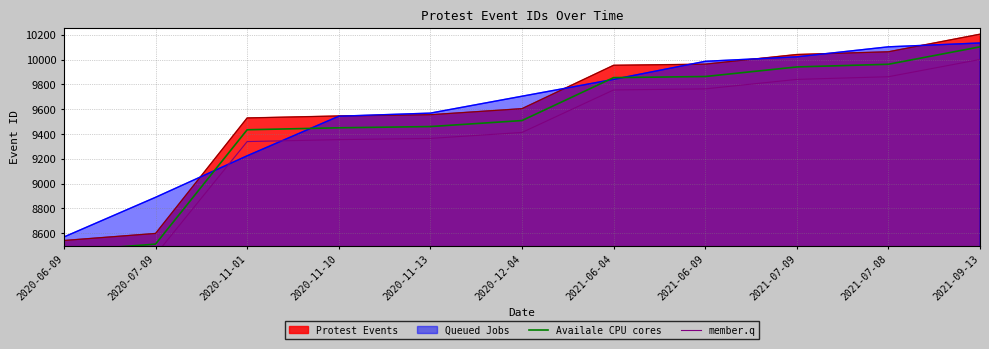

How many lines are shown in the chart?

2